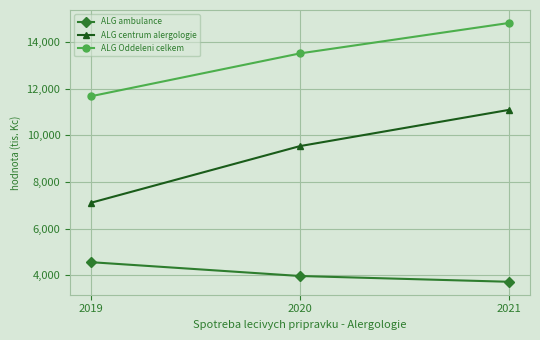

What is the value of the ALG centrum alergologie point at the 1st from the left?

7109.9